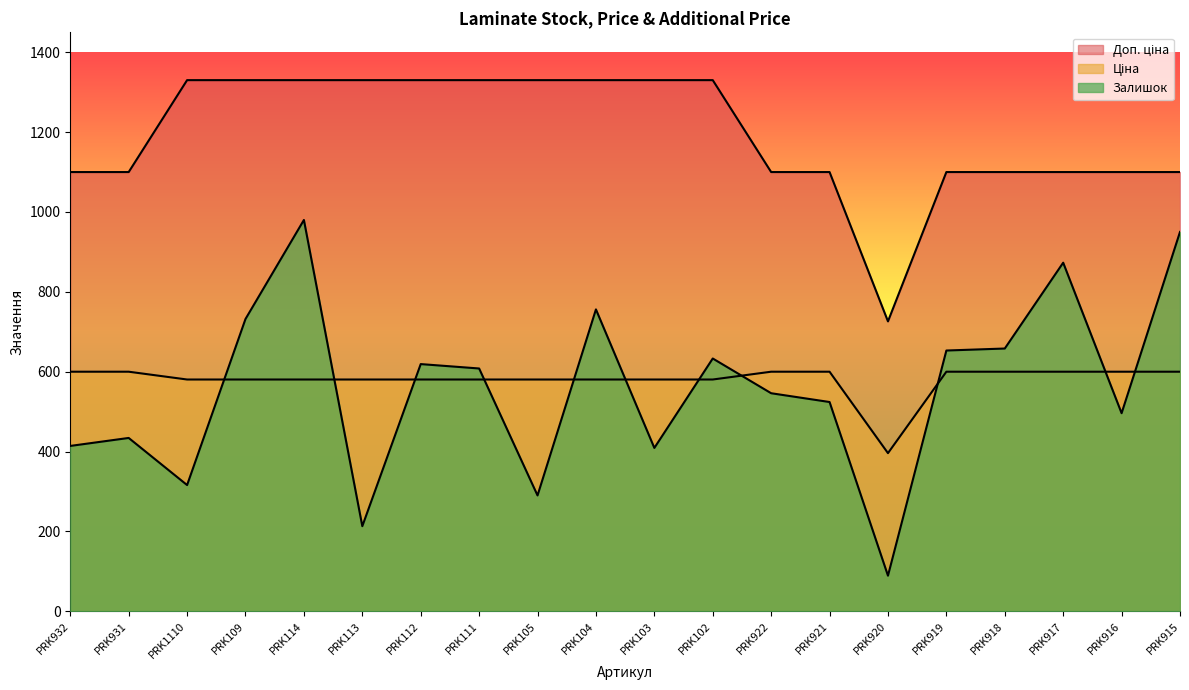

What is the difference between the maximum and second lowest values in the Залишок series?

767.0